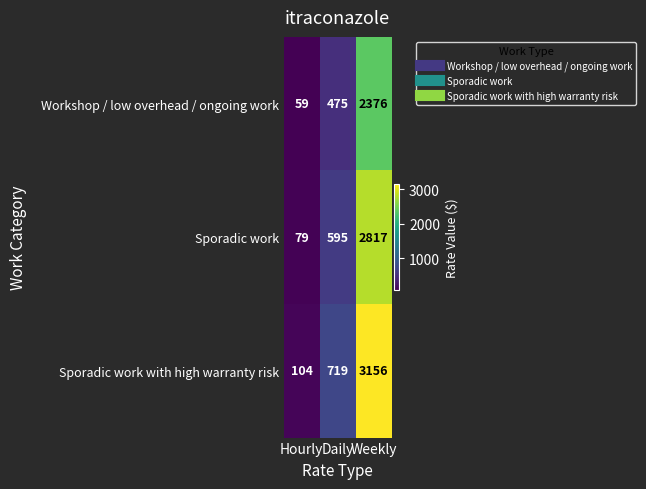

At which category does the chart reach its peak across all series?

Weekly